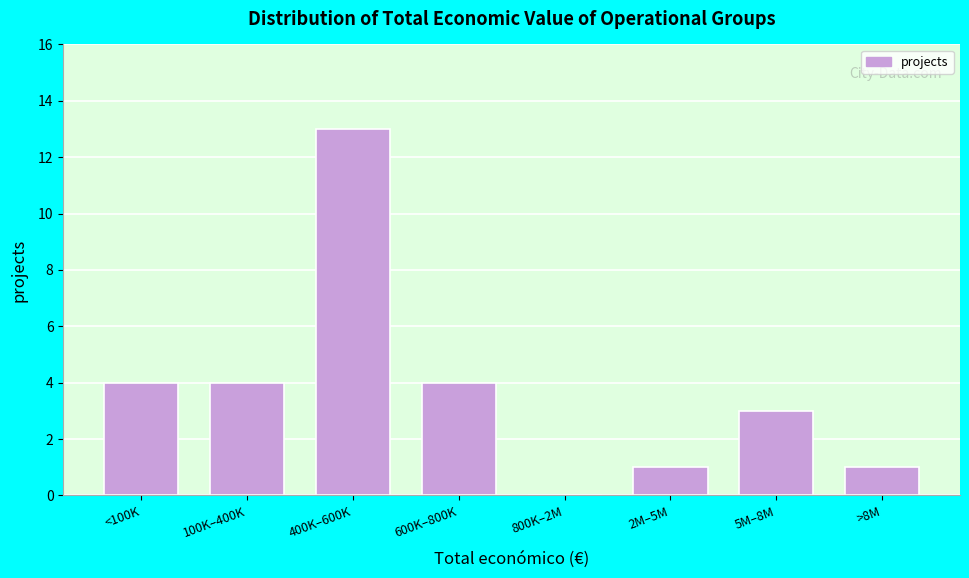

Reading right to left, list all the values displayed in this chart.

>8M=1	5M–8M=3	2M–5M=1	800K–2M=0	600K–800K=4	400K–600K=13	100K–400K=4	<100K=4